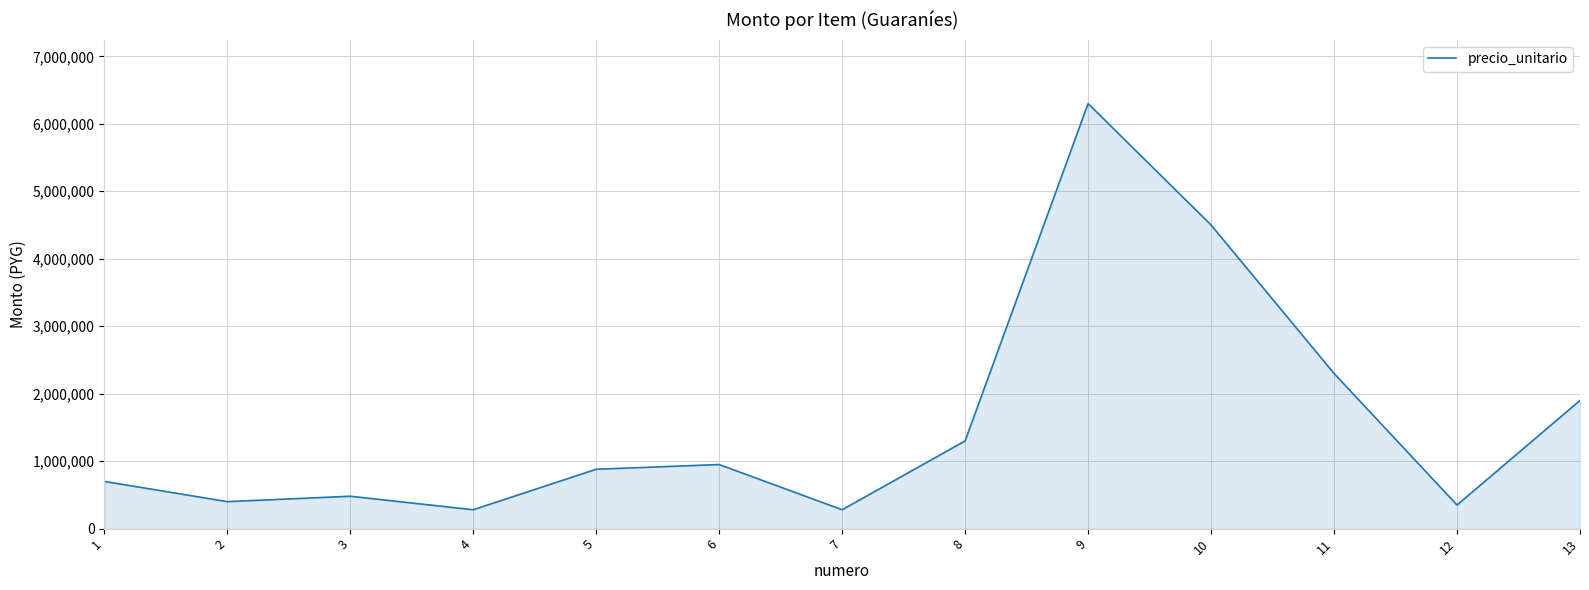

What is the difference between the maximum and minimum values?

6020000